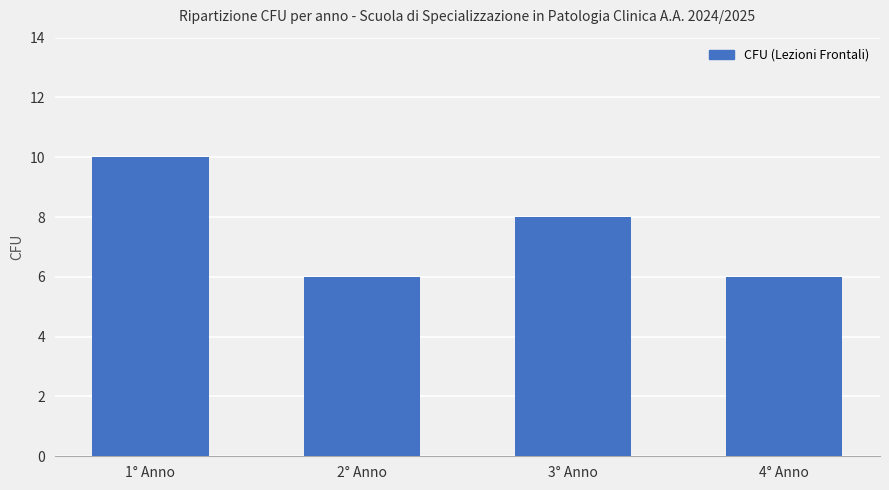

Between 3° Anno and 4° Anno, which is larger?

3° Anno